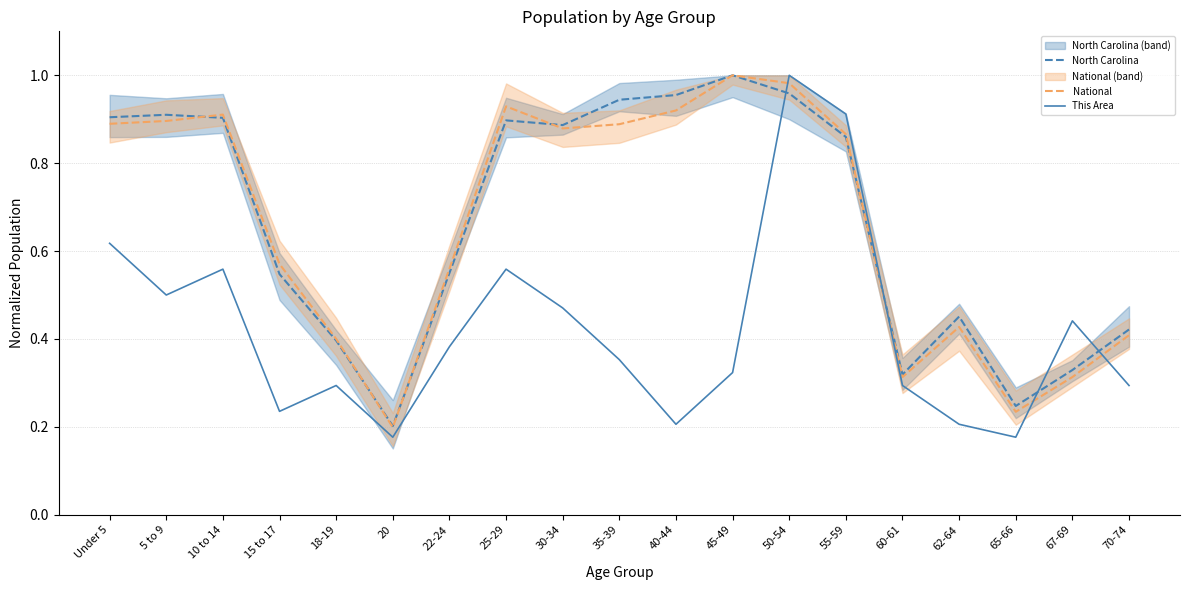

The value of National at 15 to 17 is 0.6. True or false?

True